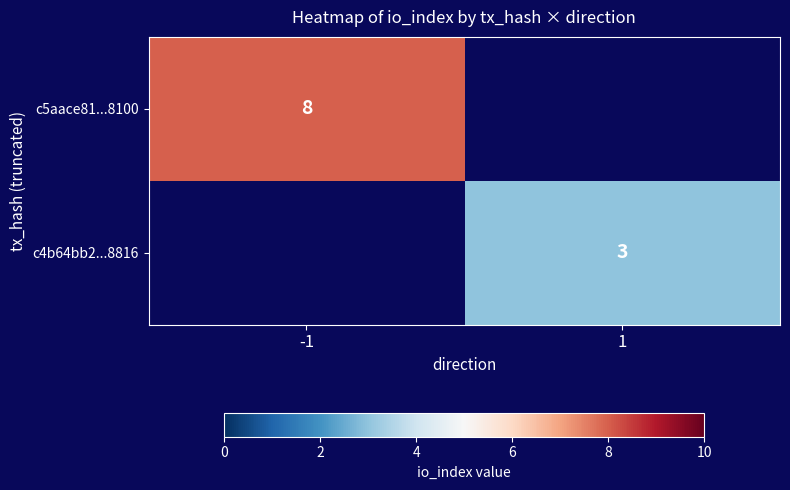

The value of c4b64bb2...8816 at 1 is 3. True or false?

True